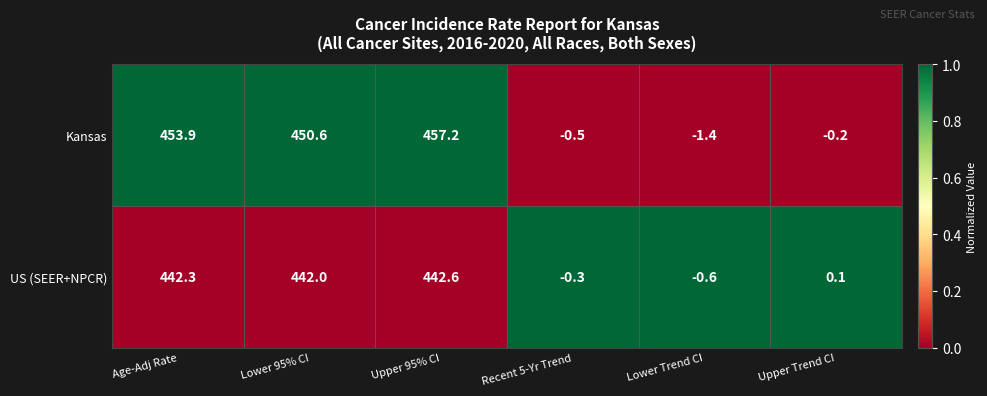

At how many categories does at least one series exceed 0?

4